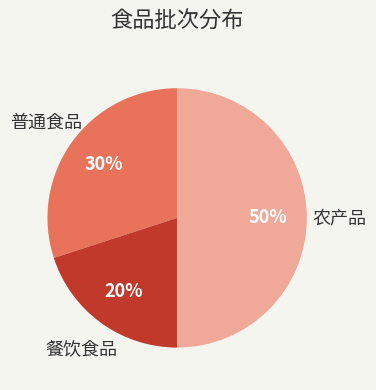

To the nearest percent, what is the average slice percentage?

33%